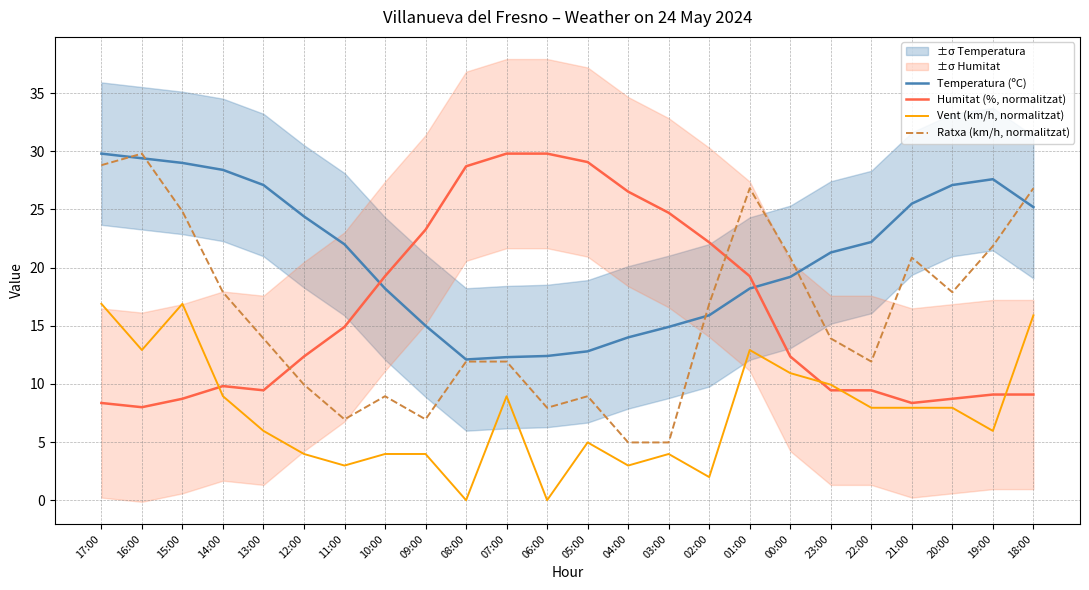

At which label is Humitat (%, normalitzat) closest to 18?

10:00